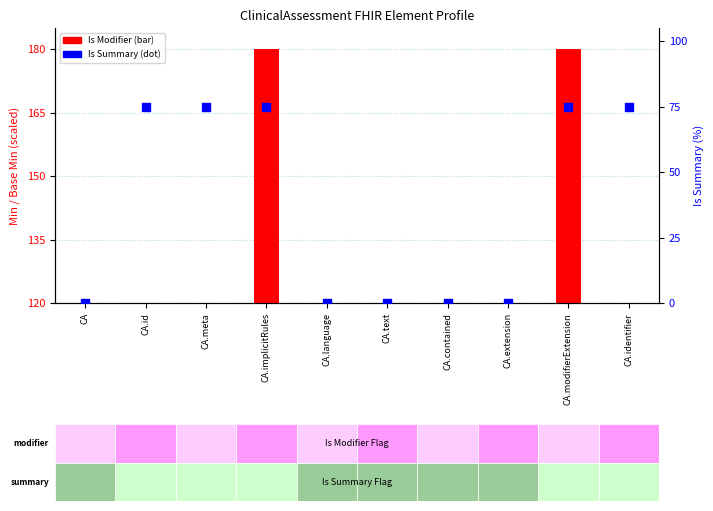

At how many categories does at least one series exceed 171?

2